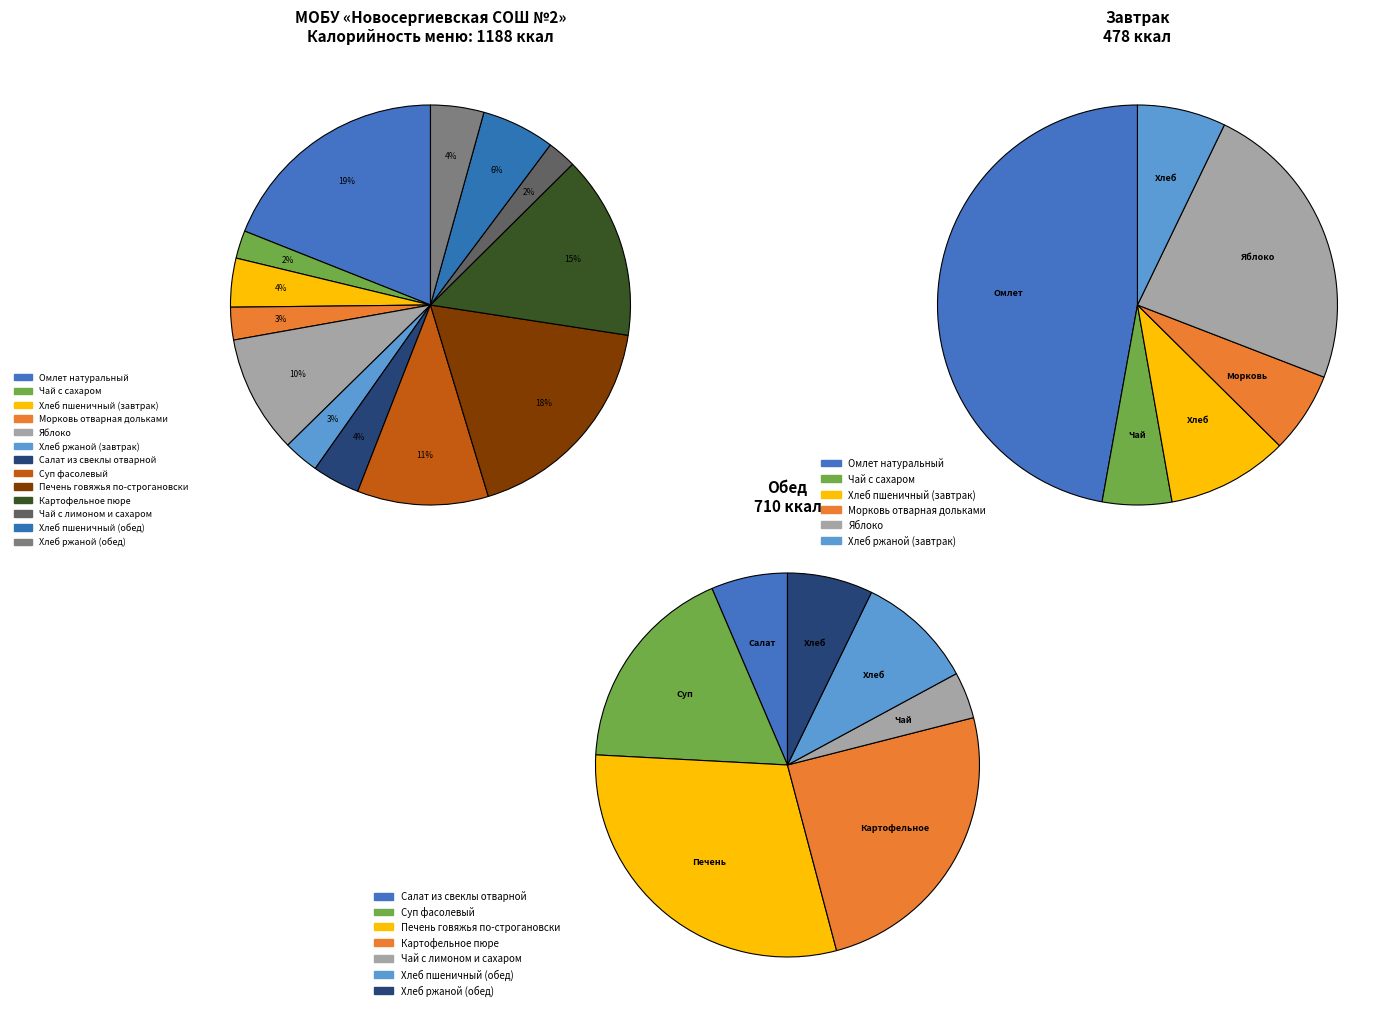

To the nearest percent, what portion does Хлеб пшеничный (завтрак) represent?

4%